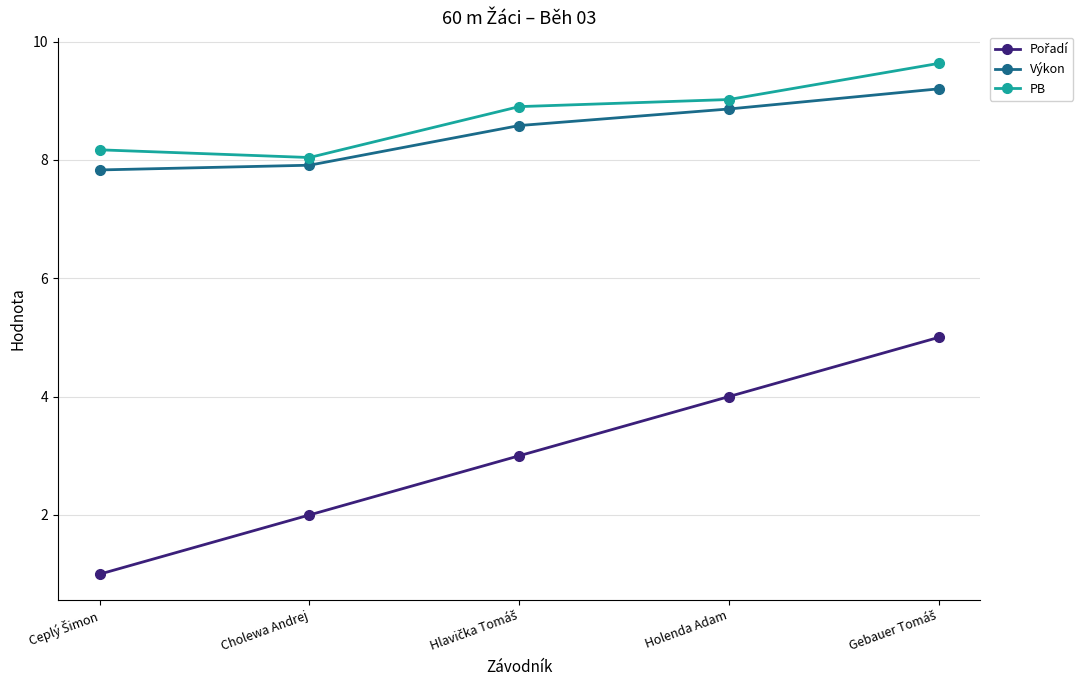

Does the chart have visible grid lines?

Yes